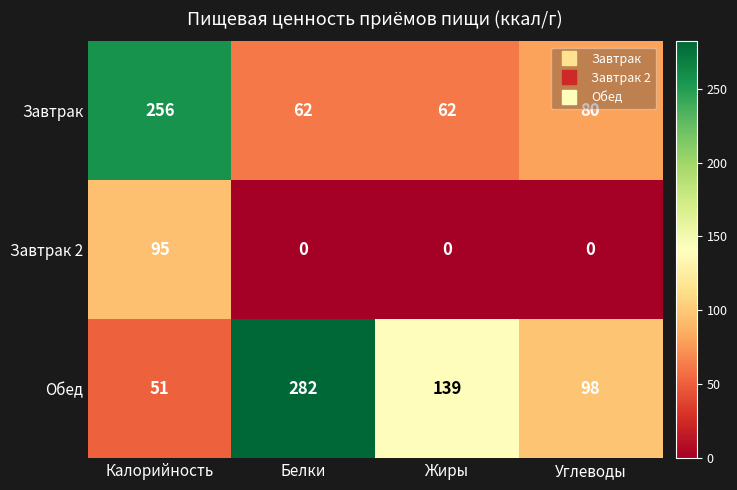

Count the Завтрак 2 values in the range 0 to 95.

4